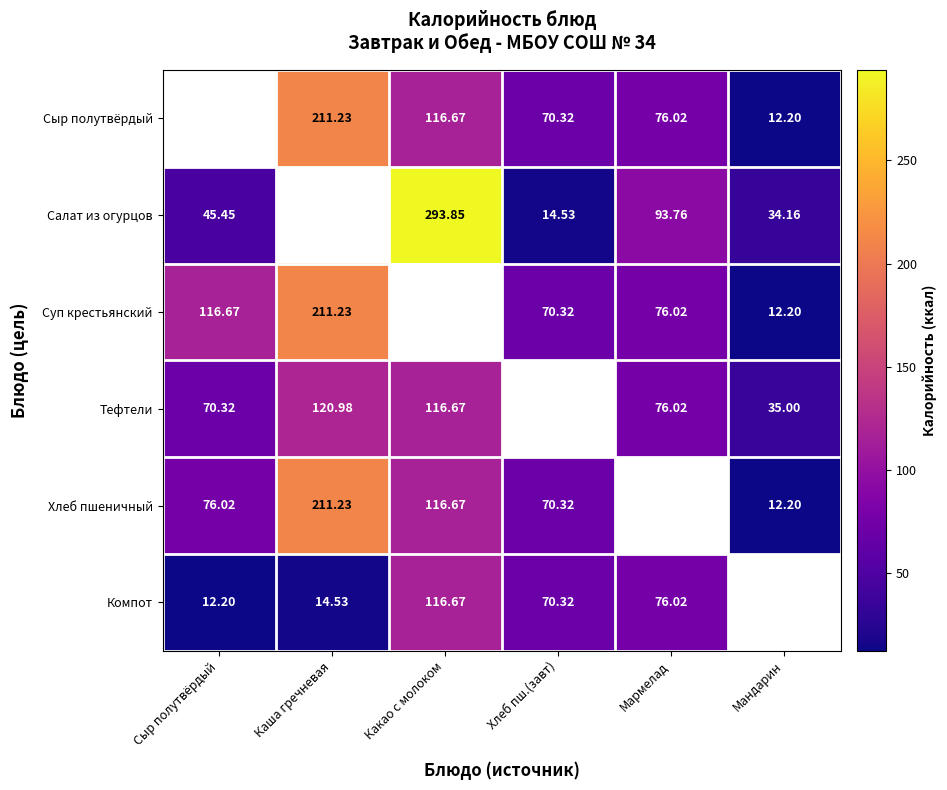

Which has a higher value, Сыр полутвёрдый or Мандарин?

Мандарин